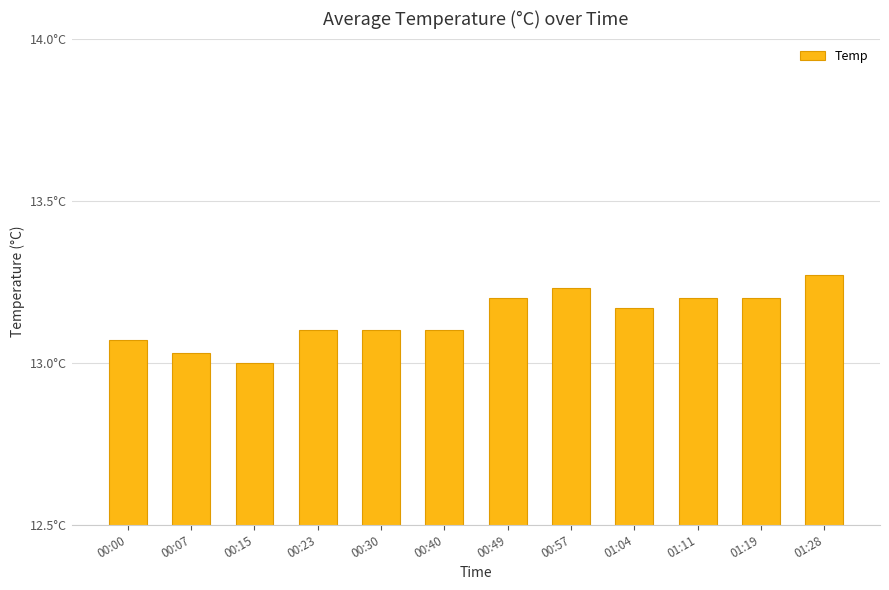

Reading left to right, what are all the values shown in this chart?

00:00=13.1	00:07=13.0	00:15=13.0	00:23=13.1	00:30=13.1	00:40=13.1	00:49=13.2	00:57=13.2	01:04=13.2	01:11=13.2	01:19=13.2	01:28=13.3